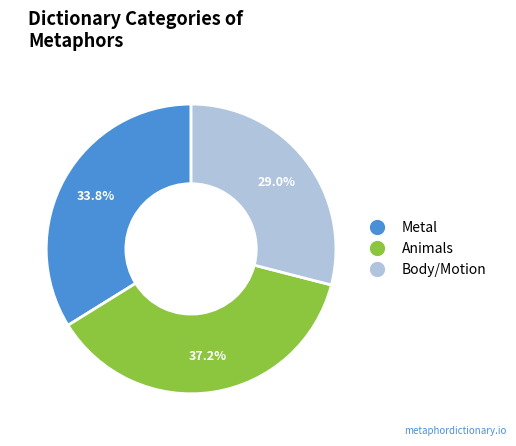

To the nearest percent, what is the difference between the Animals and Metal slice percentages?

3%